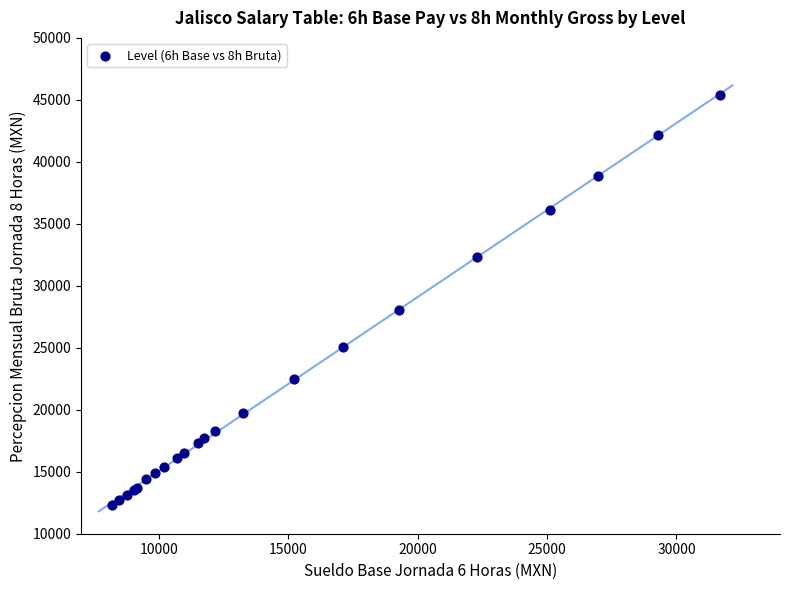

What Y value in the scatter plot is closest to 28860?

28072